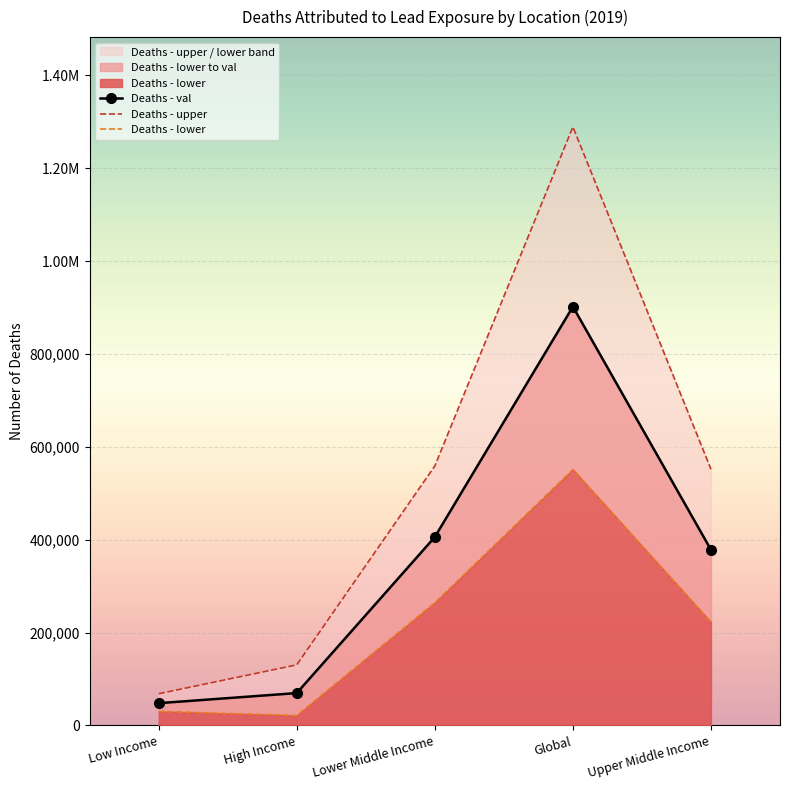

Is the value of Deaths - upper at Low Income greater than the value of Deaths - val at Global?

No